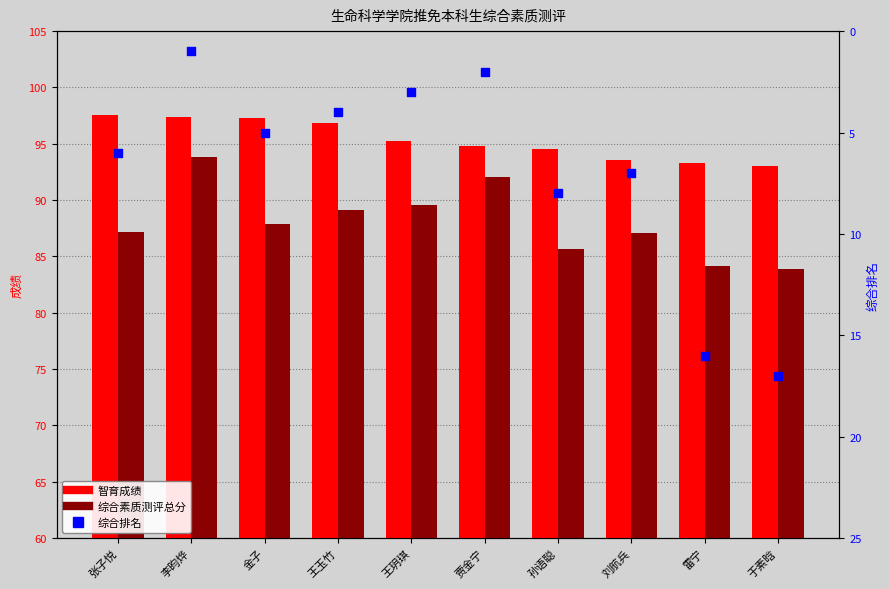

What is the total value across all series at 于素晗?

193.9